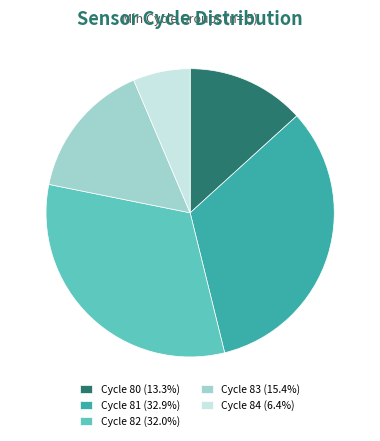

Does Cycle 84 (6.4%) represent more than half of the total?

No